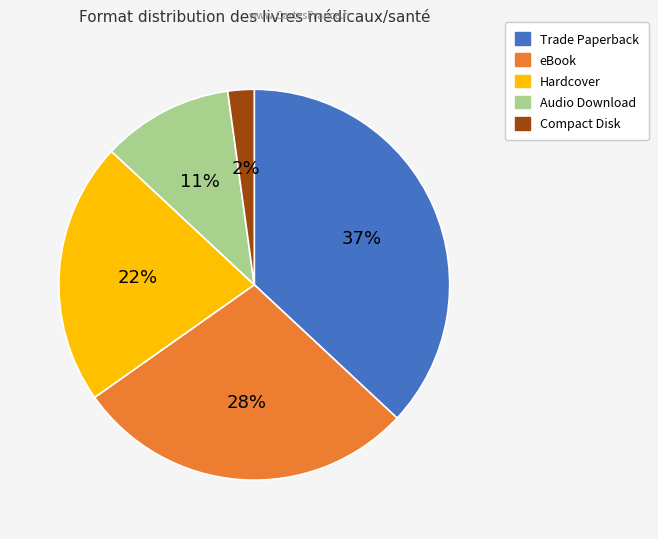

What is the ratio of the value at Hardcover to the value at Trade Paperback?

0.6